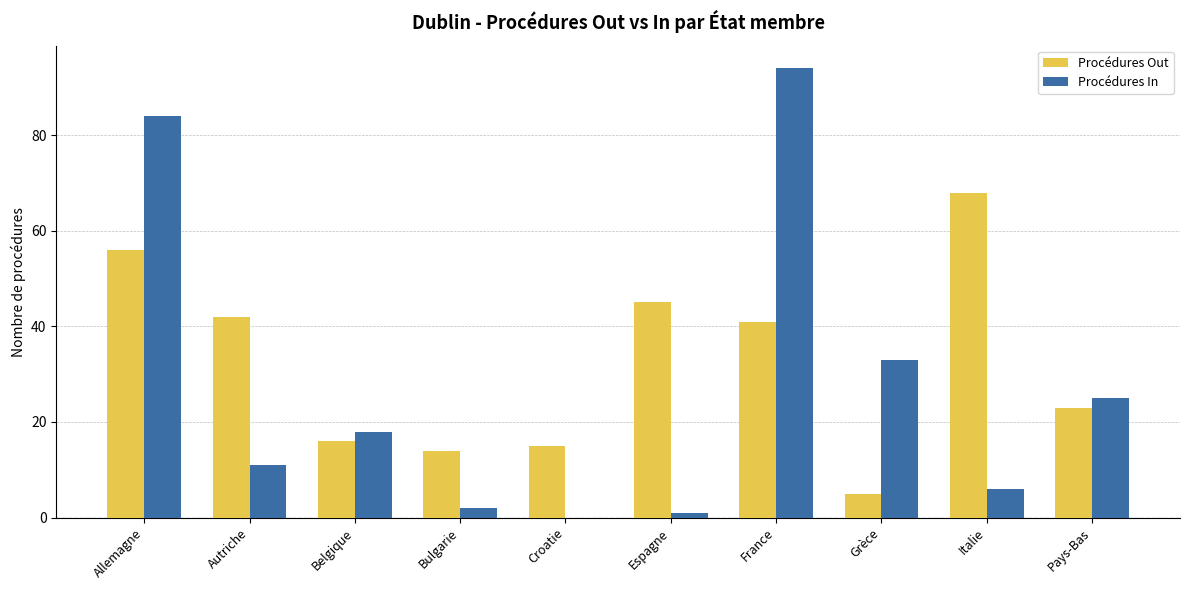

Between Autriche and Belgique, which series saw the biggest shift?

Procédures Out